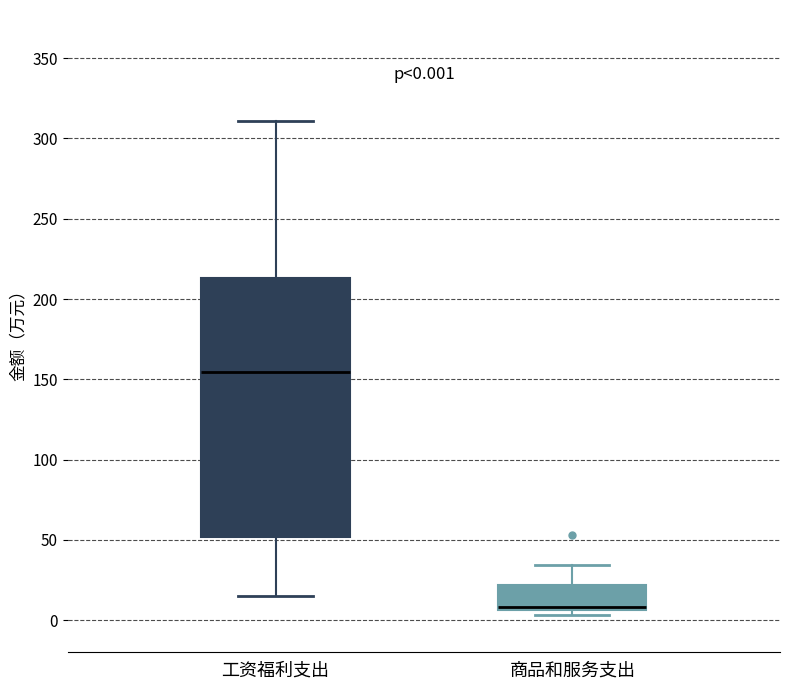

Which box's median line is the lowest?

商品和服务支出